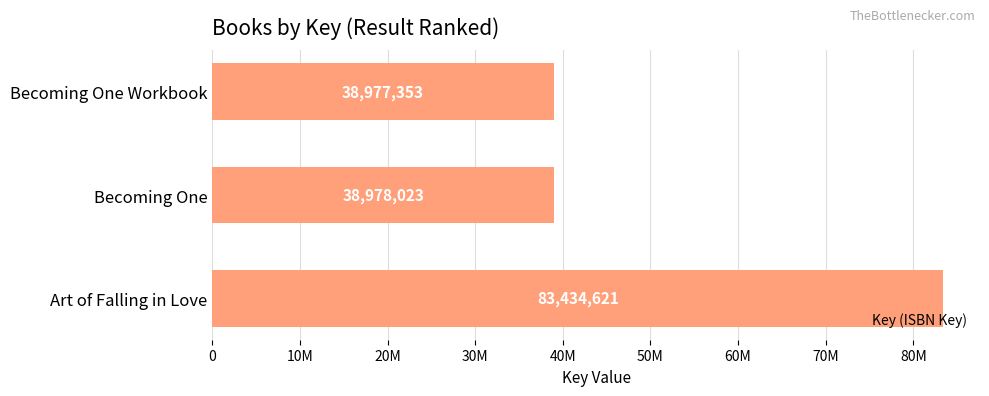

Does the chart contain stacked bars?

No